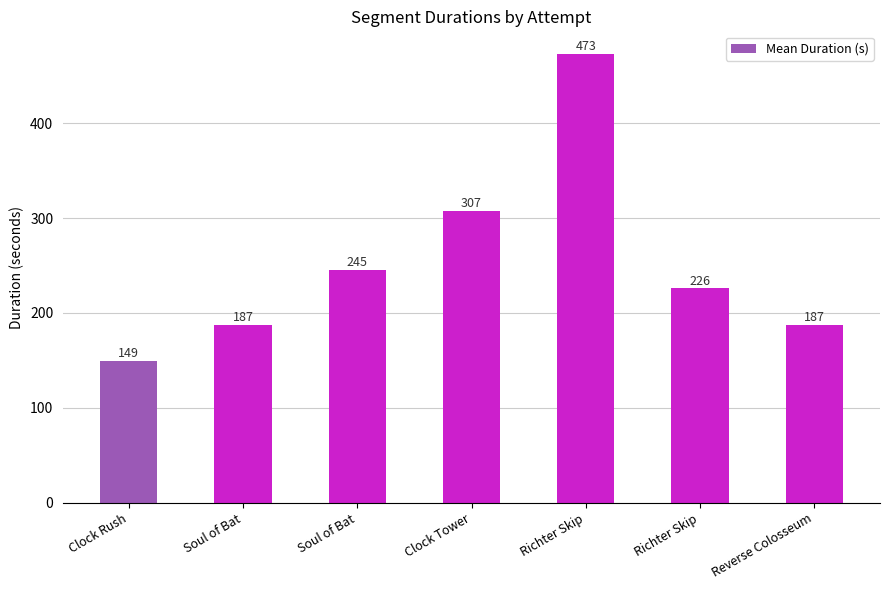

How many bars are there in total?

7